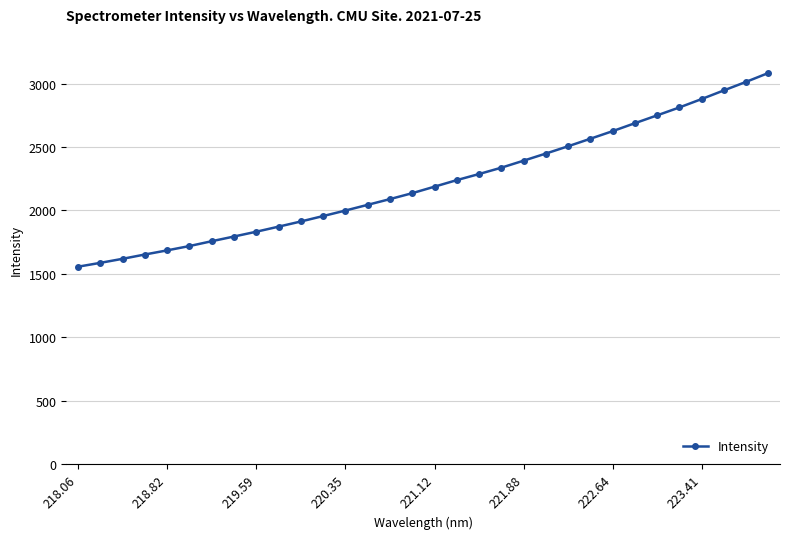

What is the difference between the second highest and minimum values?

1457.5